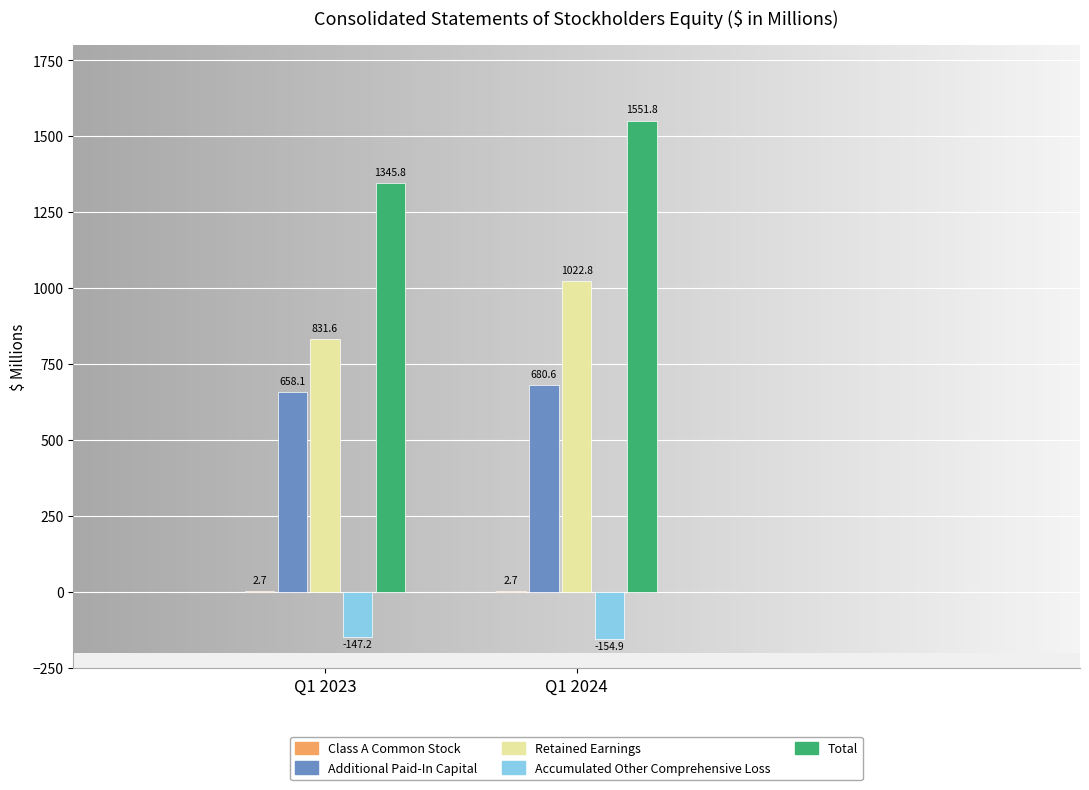

What is the total value across all series at Q1 2023?

2691.0